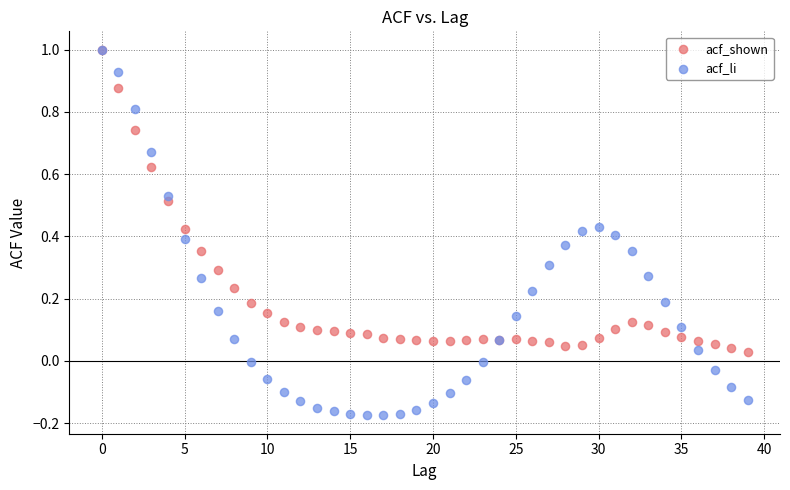

What are all the series names shown in the legend?

acf_shown, acf_li